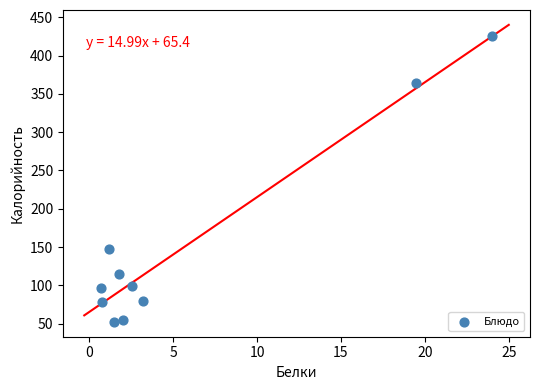

What is the average Y value?

151.1